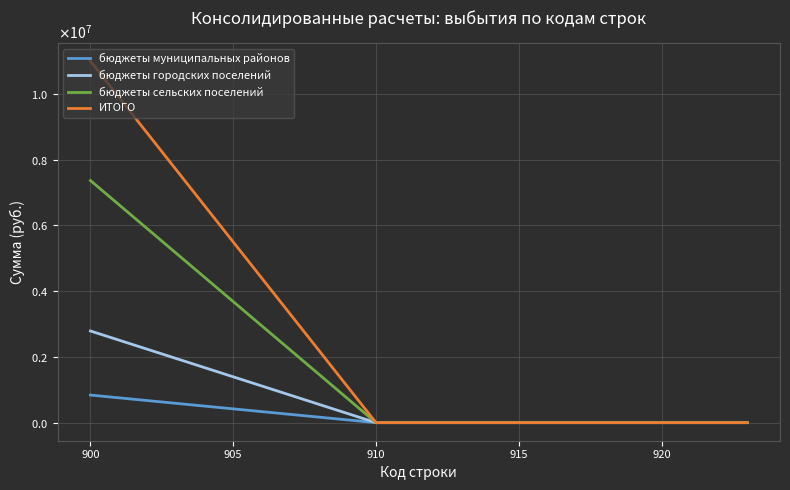

Is this an area chart (filled region under the line)?

No